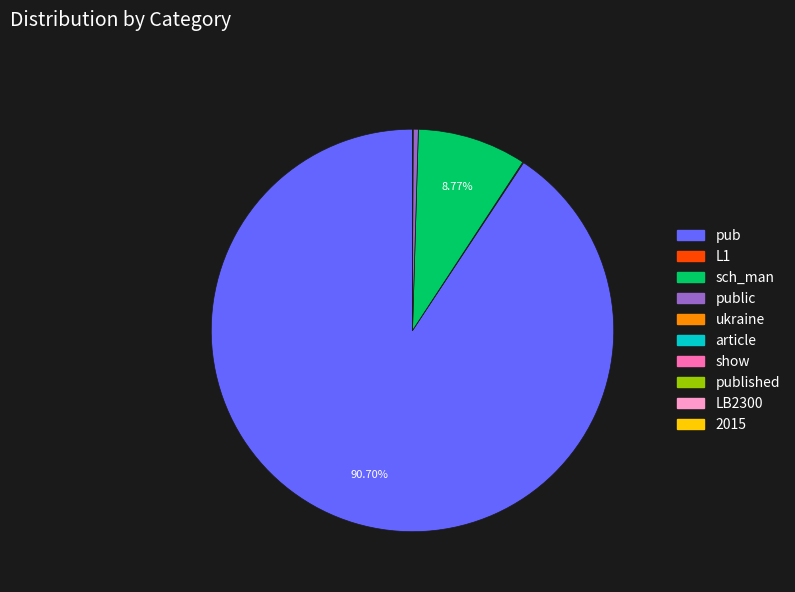

Is there a majority slice in this chart?

Yes